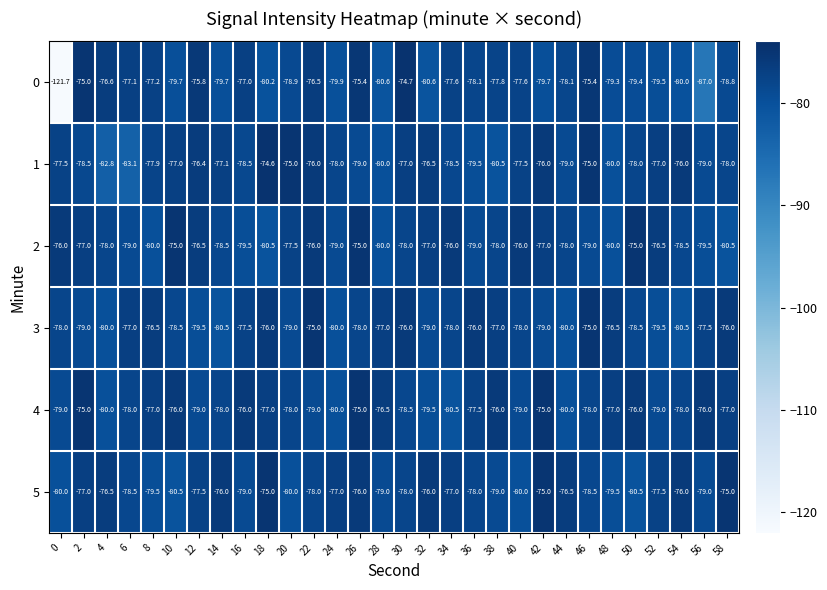

How many distinct data groups are displayed?

6